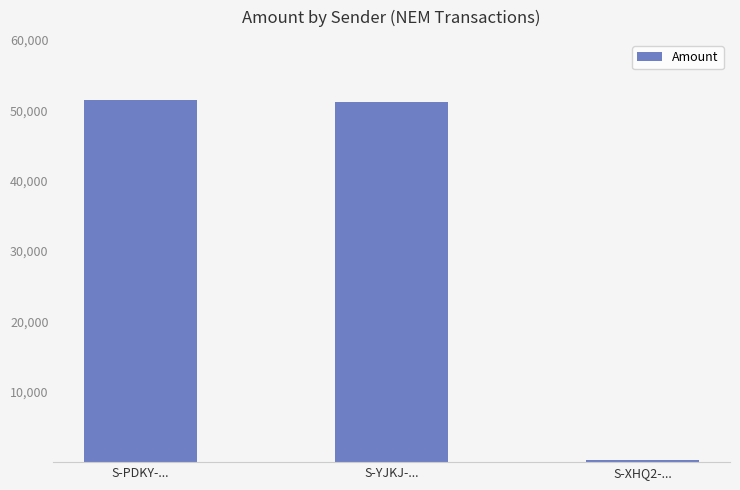

The chart shows a value of 305.2 at S-XHQ2-.... True or false?

True